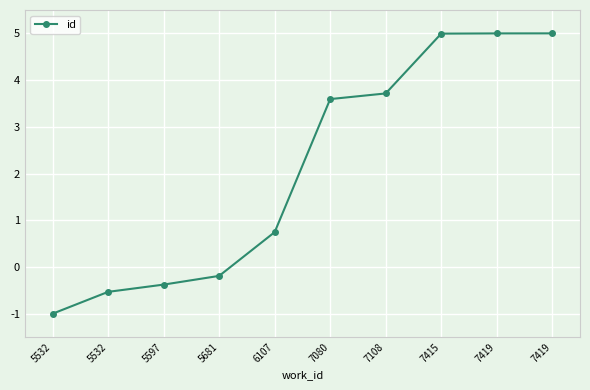

List the labels in order of value, largest first.

7419, 7419, 7415, 7108, 7080, 6107, 5681, 5597, 5532, 5532